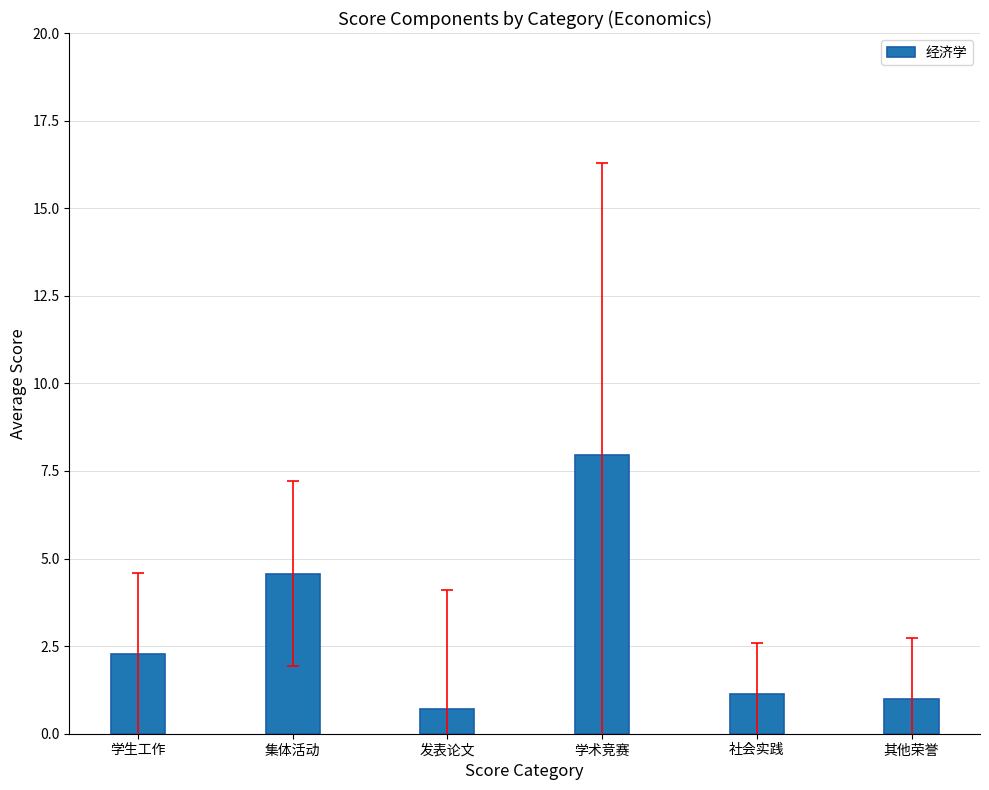

What is the smallest value displayed?

0.7